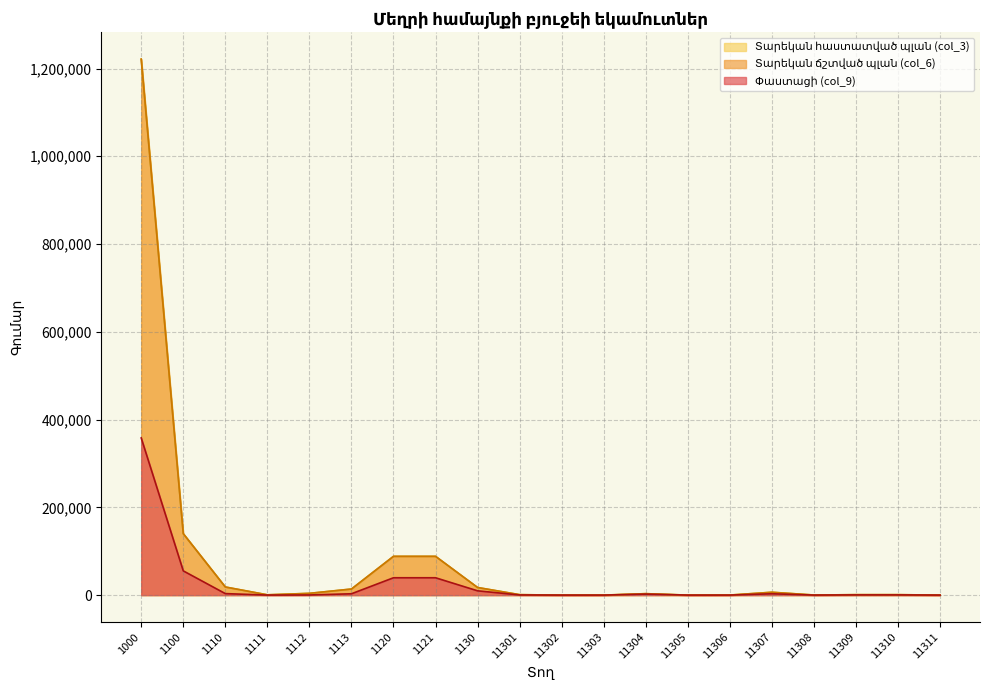

List the series in order of their peak value, highest first.

Տարեկան ճշտված պլան (col_6), Տարեկան հաստատված պլան (col_3), Փաստացի (col_9)